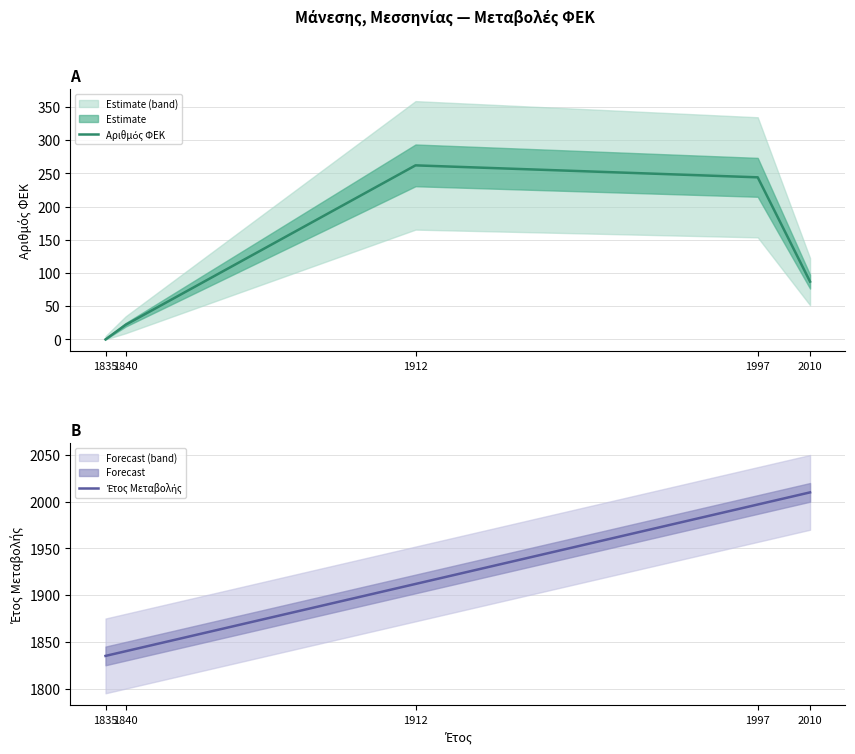

Rank the categories by Έτος Μεταβολής value from highest to lowest.

2010, 1997, 1912, 1840, 1835